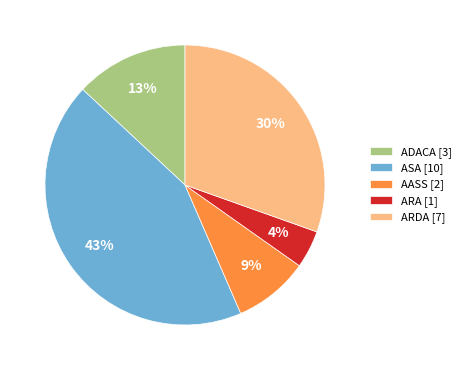

True or false: ASA accounts for 43% of the total.

True